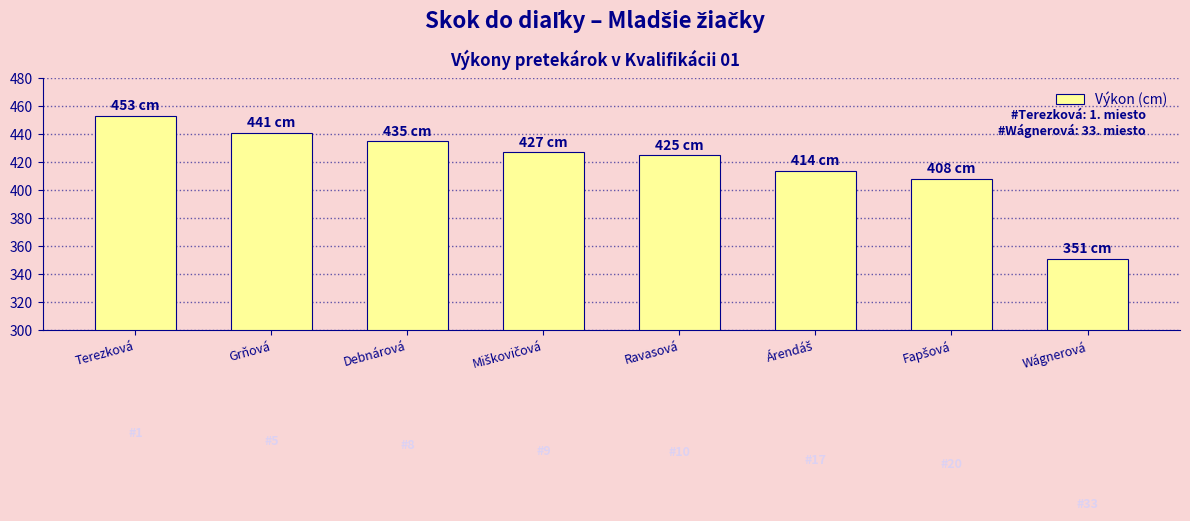

Reading right to left, what are all the values shown in this chart?

351	408	414	425	427	435	441	453